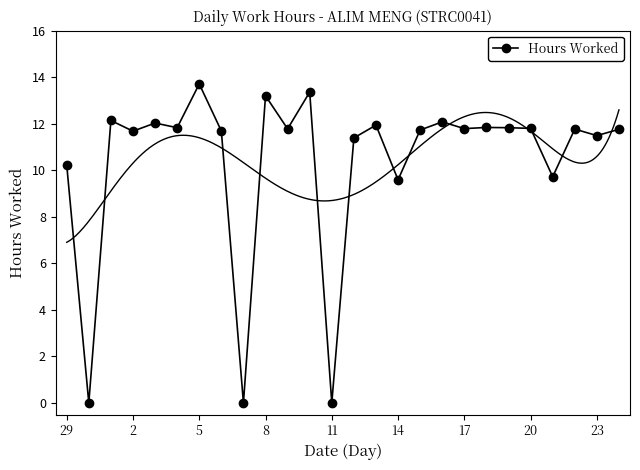

How many interior local valleys (lower than both neighbors) does the data have?

10